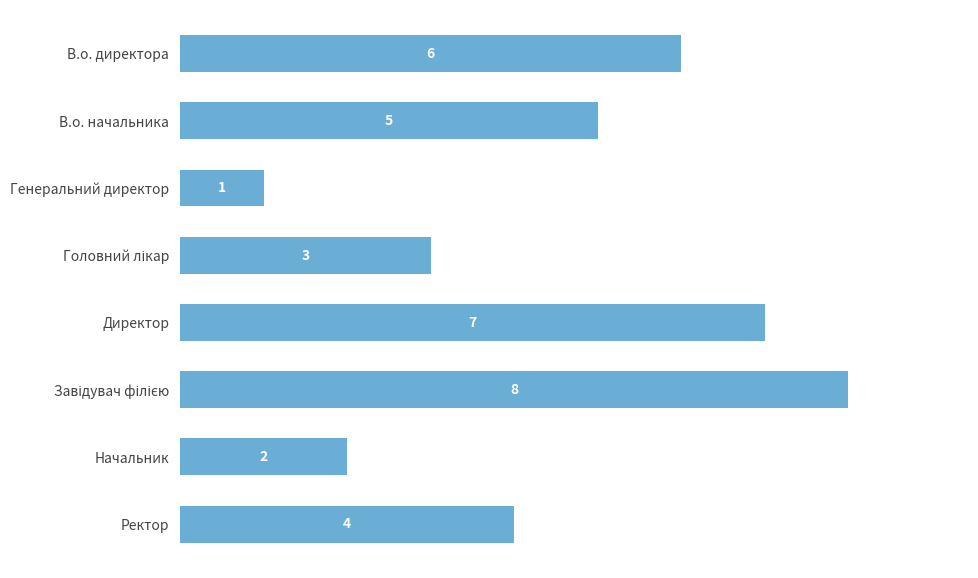

What is the label of the 3rd bar from the top?

Генеральний директор